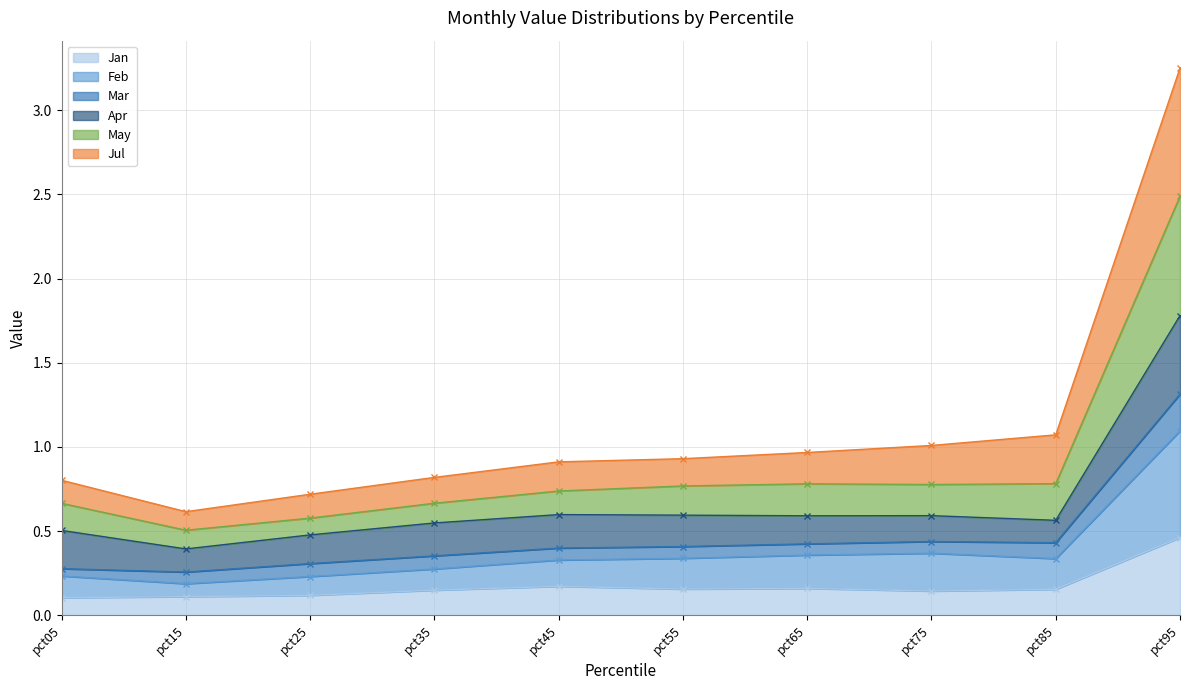

The value of Jan at pct85 is 0.2. True or false?

False